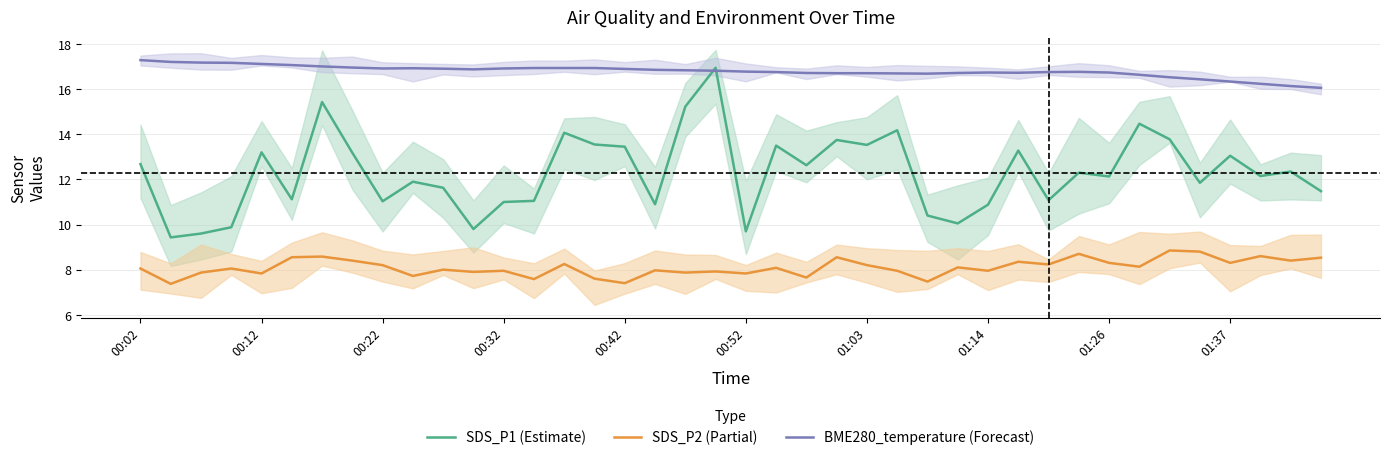

After their last crossing, which series has the higher values: SDS_P1 (Estimate) or BME280_temperature (Forecast)?

BME280_temperature (Forecast)